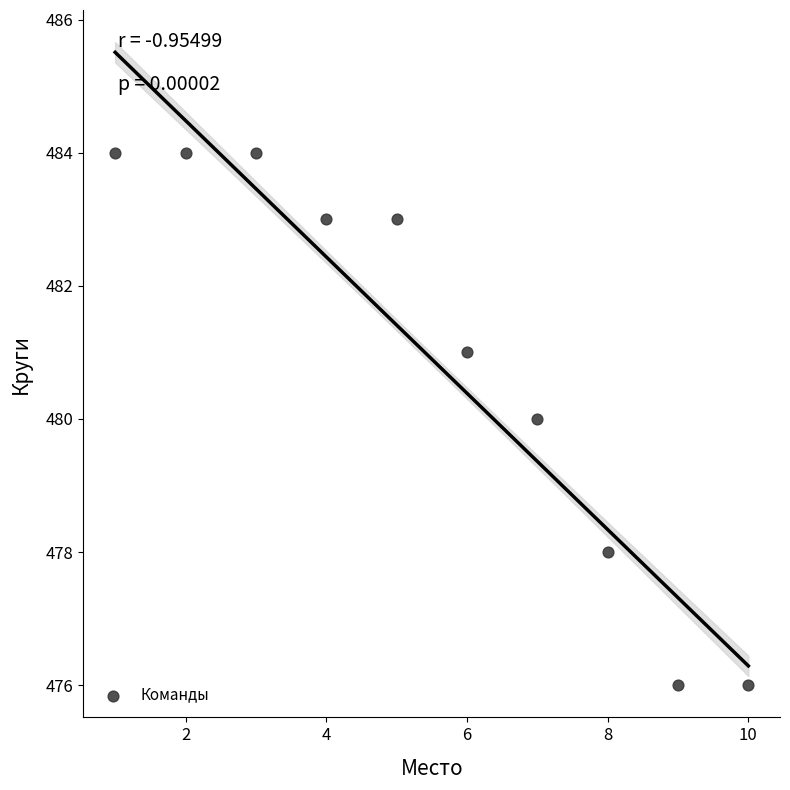

What is the range of X values (max minus min)?

9